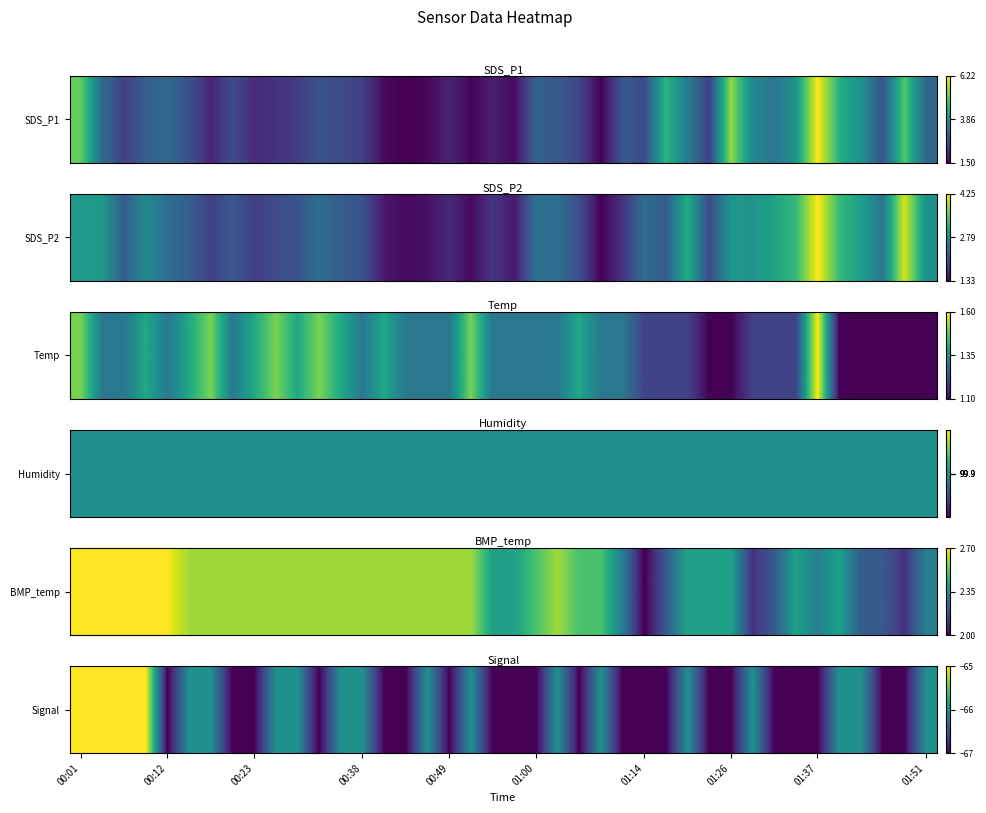

What is the approximate value at 31?

-66